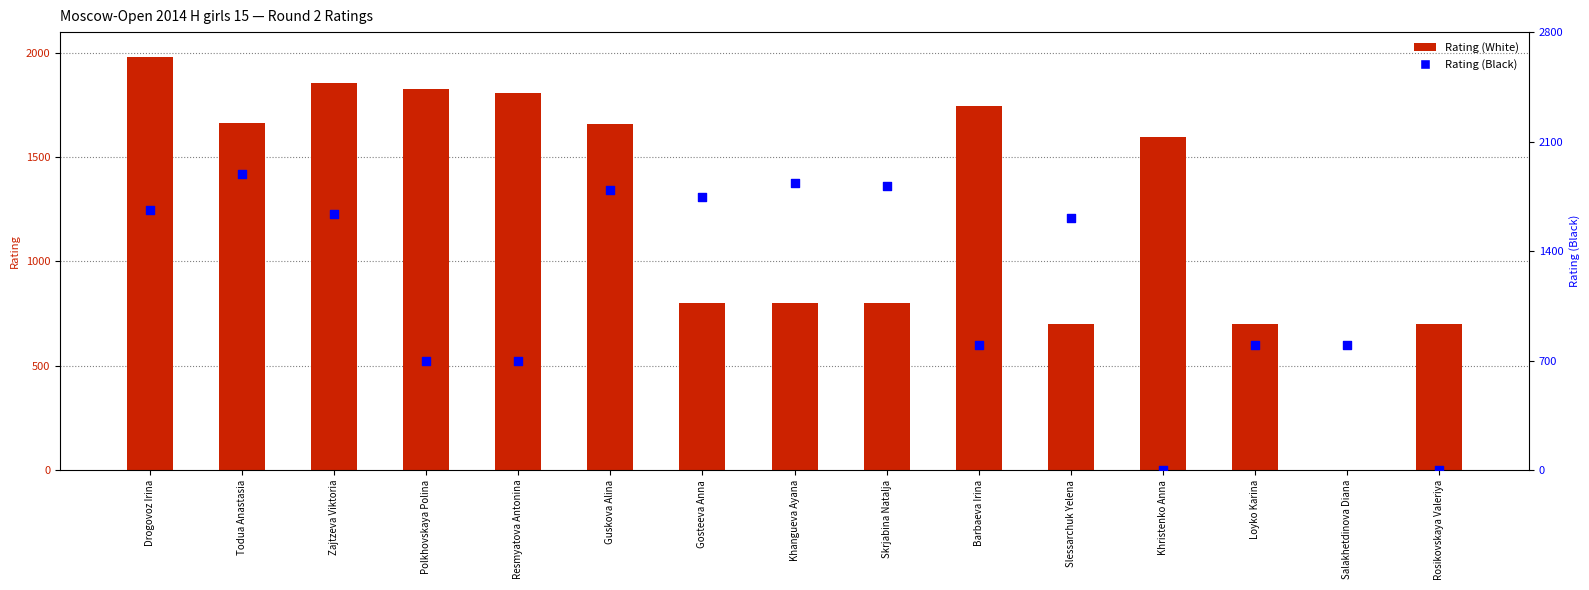

At which category is the sum across all series the highest?

Drogovoz Irina